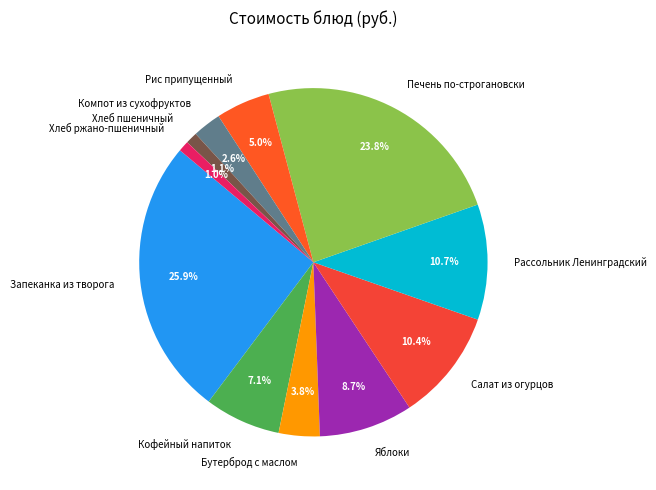

Is it true that Печень по-строгановски is 24% of the pie?

True